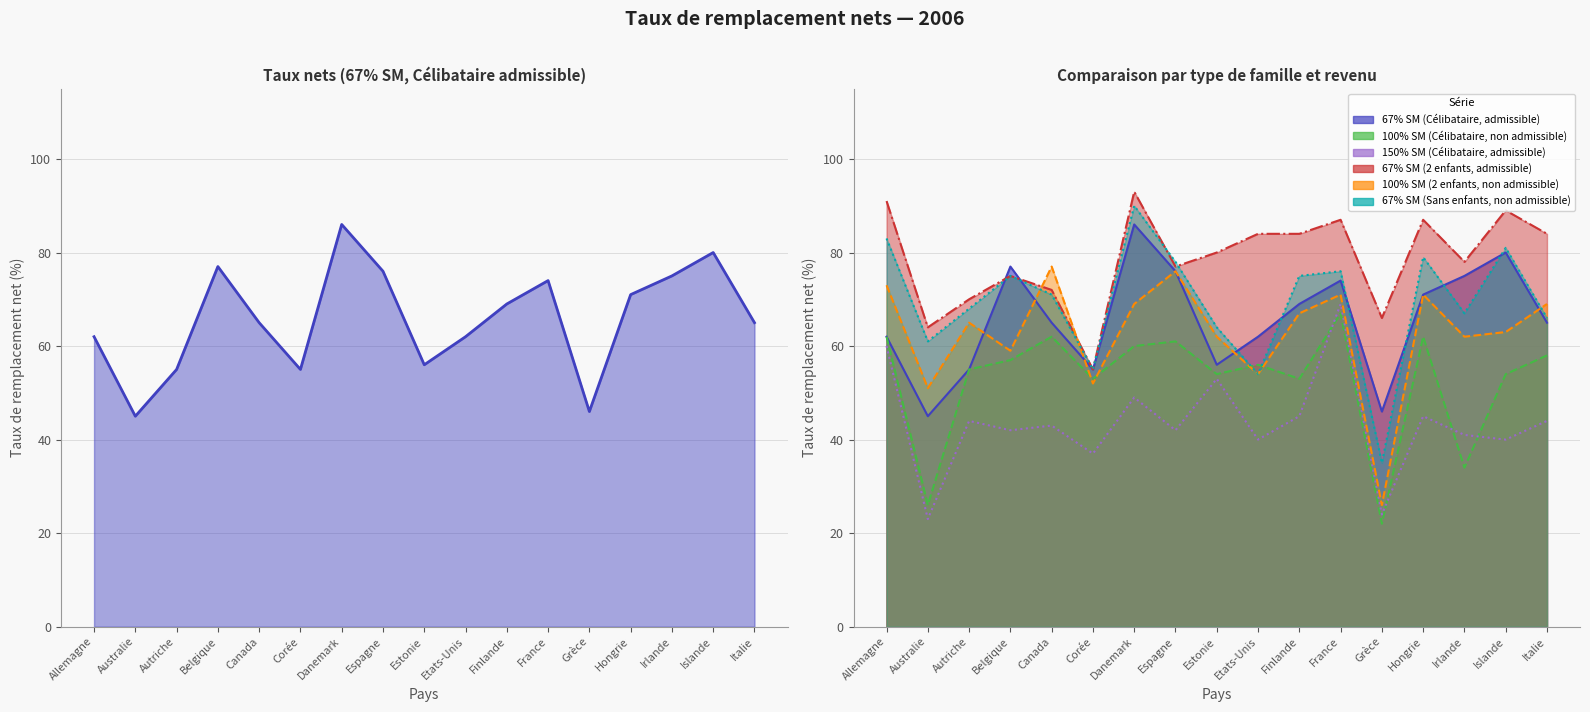

True or false: 67% SM (Sans enfants, non admissible) and 67% SM (2 enfants, admissible) intersect in this chart.

True